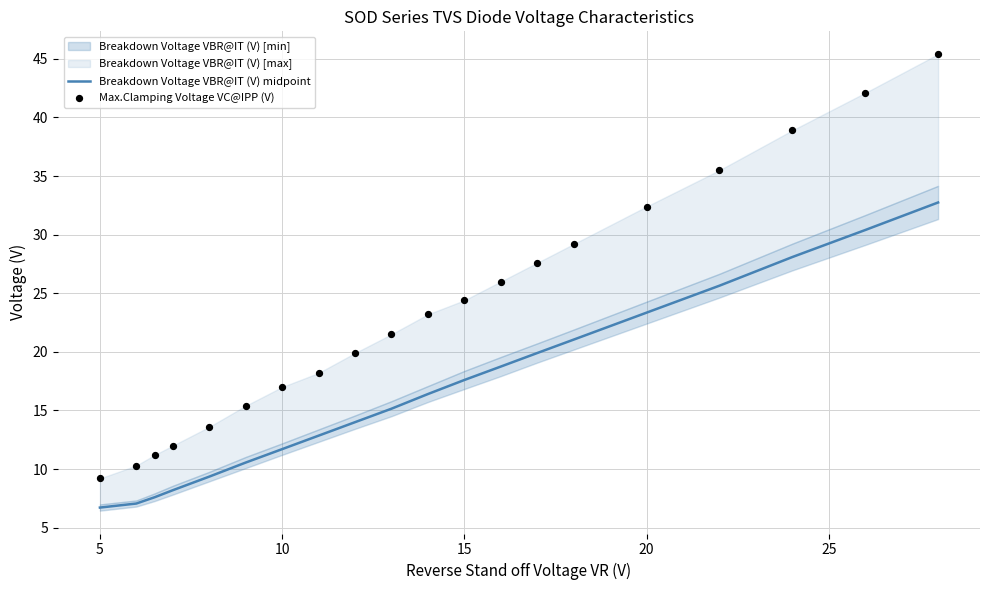

Which series has the largest Y range (max minus min)?

Max.Clamping Voltage VC@IPP (V)